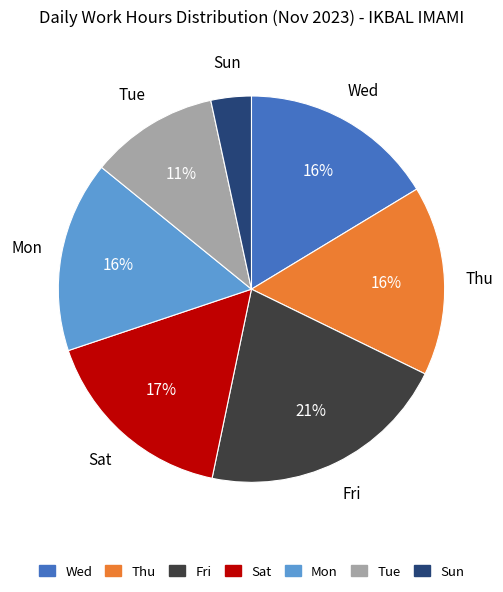

Is there a majority slice in this chart?

No